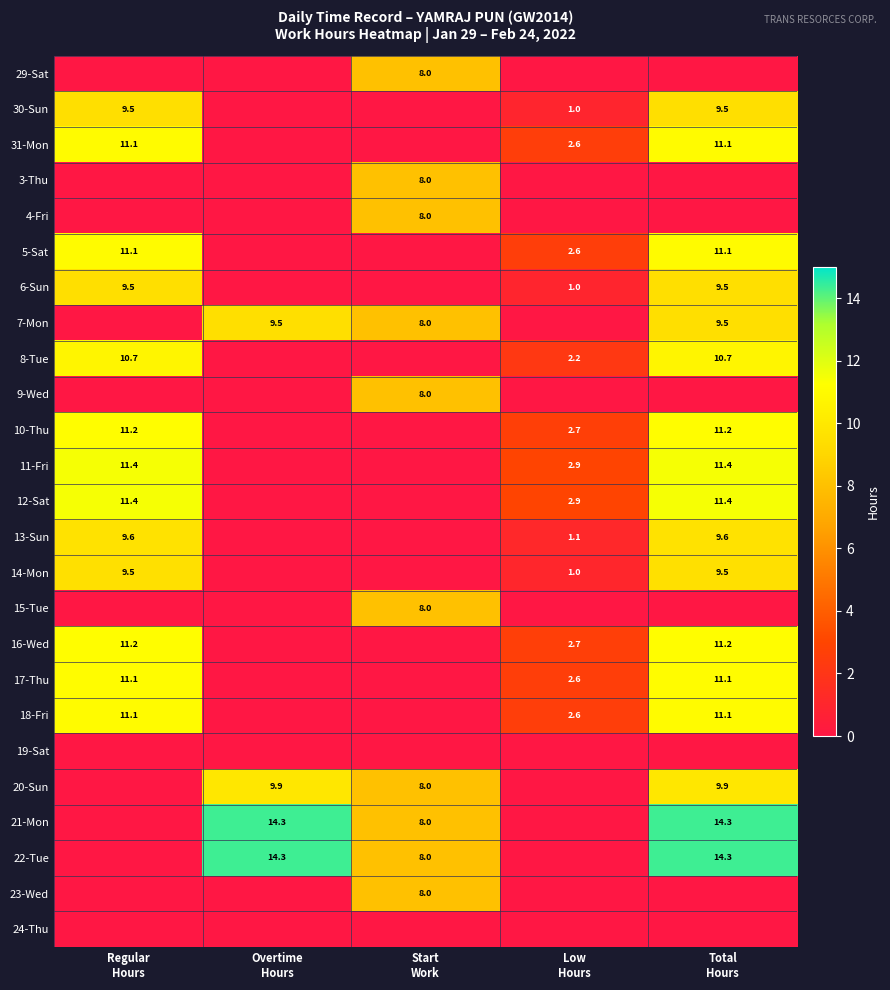

Which series has the largest total across all categories?

21-Mon